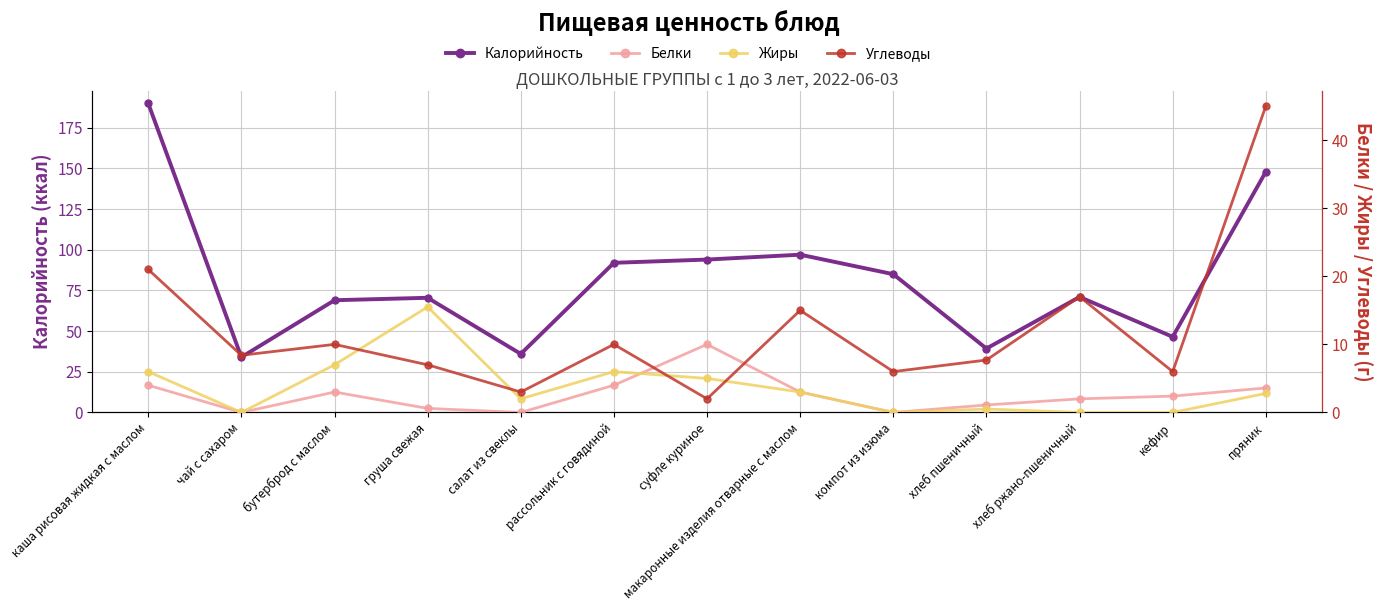

How many data points in Калорийность are less than 71?

6